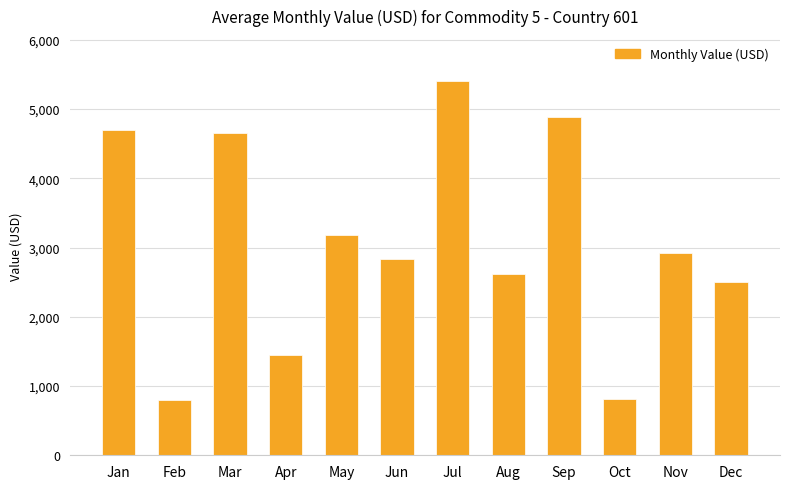

How many bars are there in total?

12